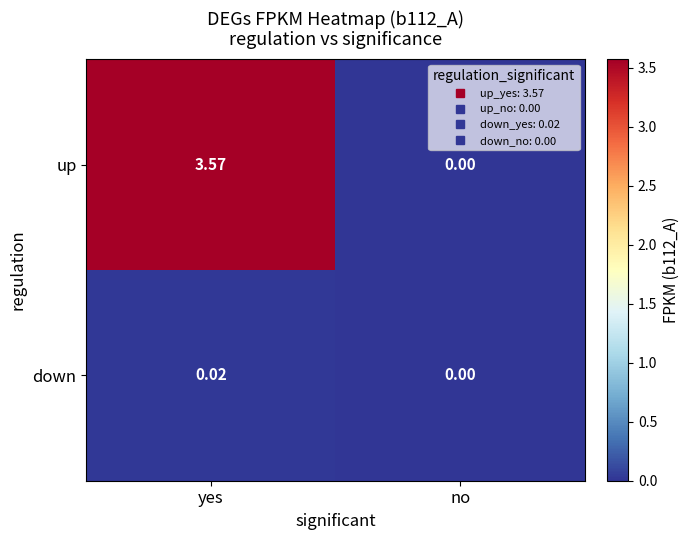

List the series in order of their peak value, lowest first.

down, up